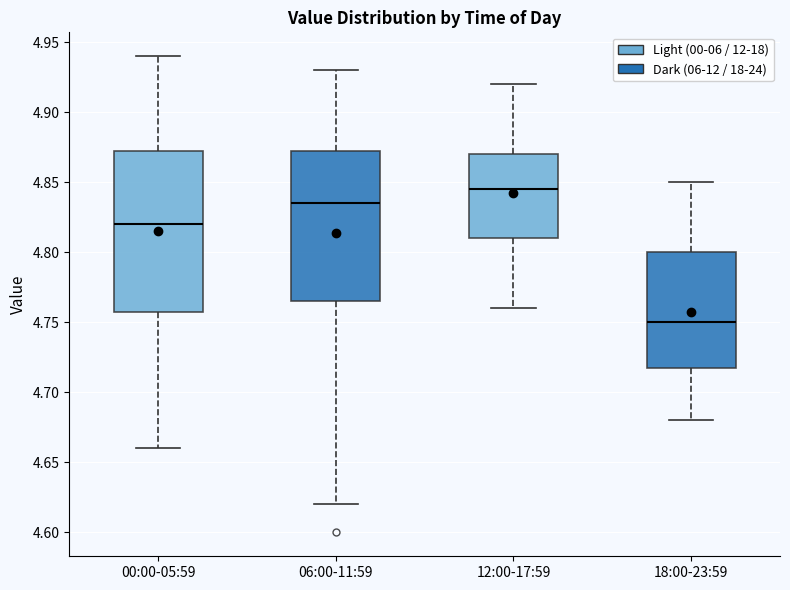

Which box's median line is the highest?

12:00-17:59